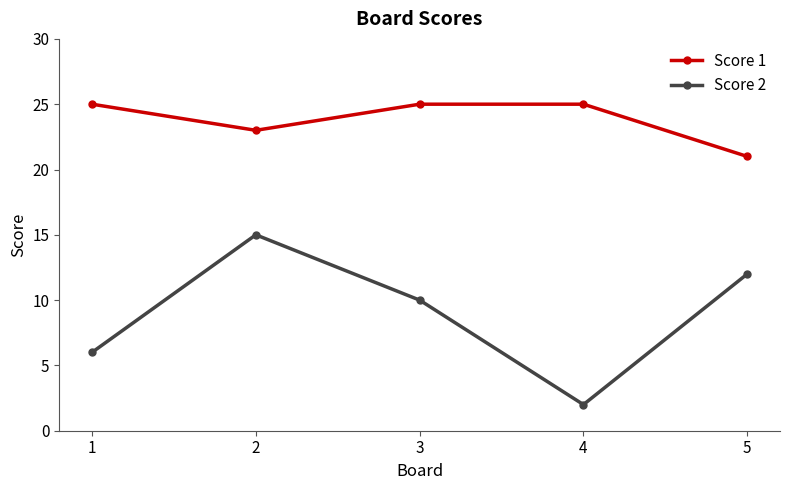

Reading right to left, extract all data points from this chart.

Score 1: 5=21	4=25	3=25	2=23	1=25
Score 2: 5=12	4=2	3=10	2=15	1=6